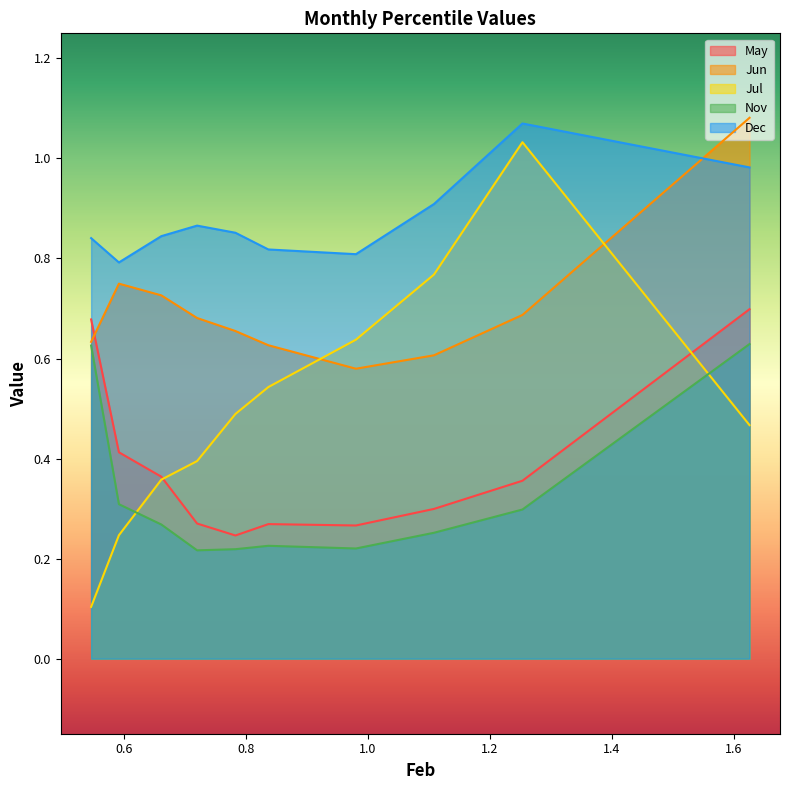

Which series has the widest spread of values?

Jul